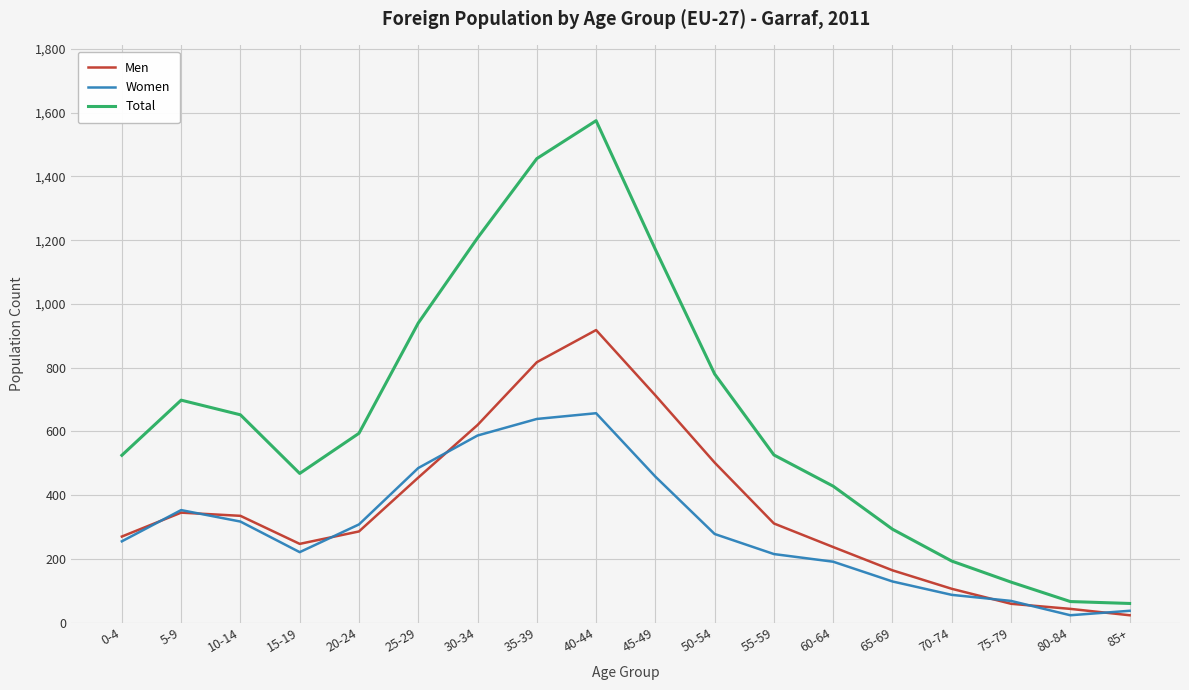

List the series in order of their peak value, highest first.

Total, Men, Women